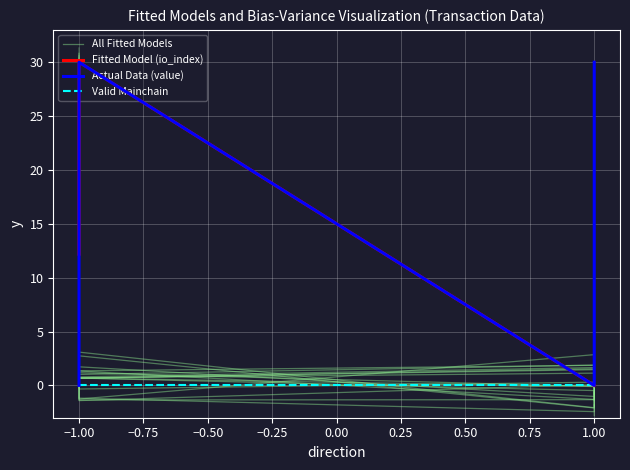

Between 1.00 and −1.00, which is larger?

1.00